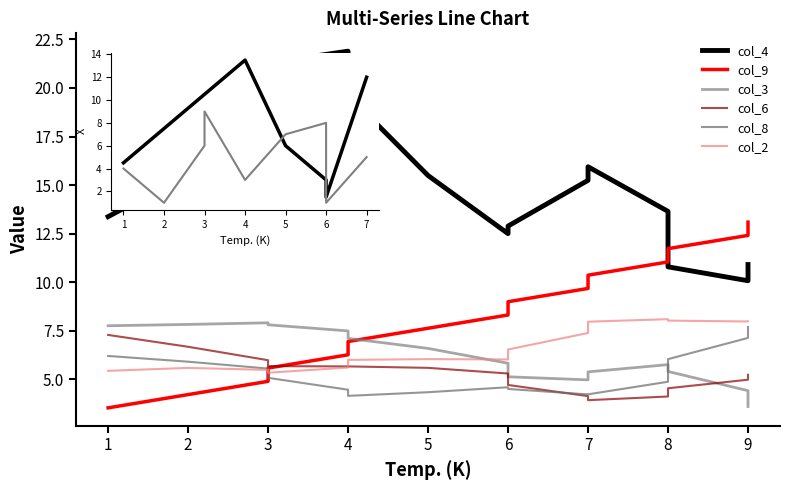

Which has a higher value, 2 or 3?

3